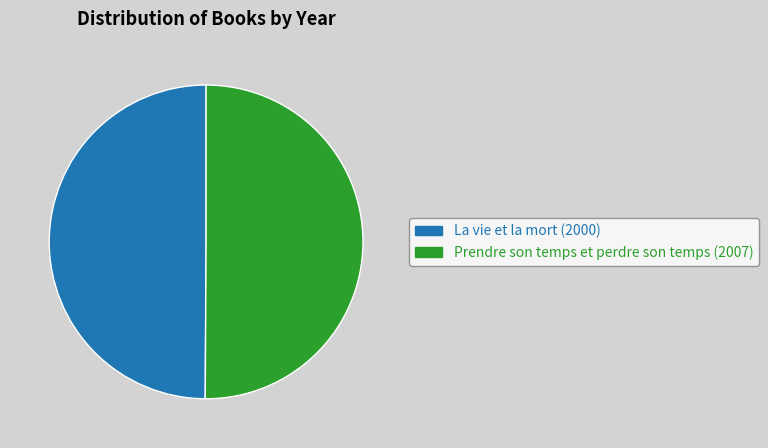

True or false: La vie et la mort accounts for 39% of the total.

False